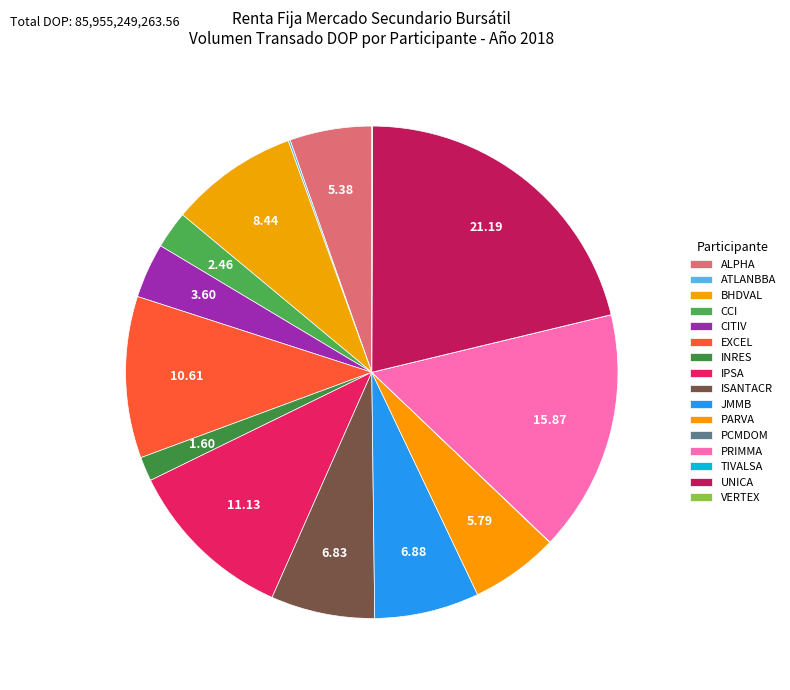

Is there any slice that represents more than half of the pie?

No